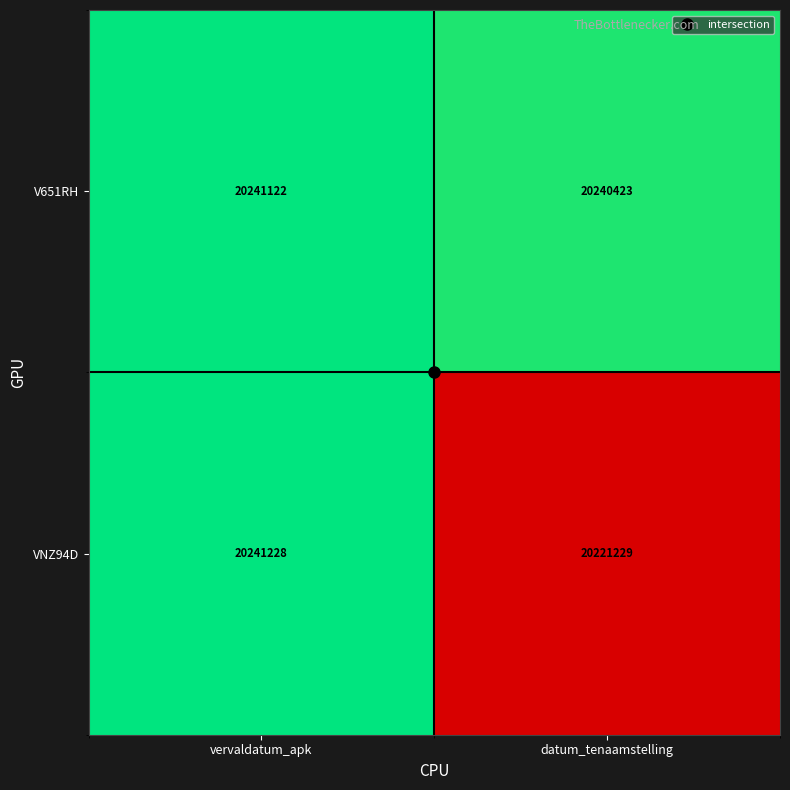

At which category is the sum across all series the highest?

vervaldatum_apk